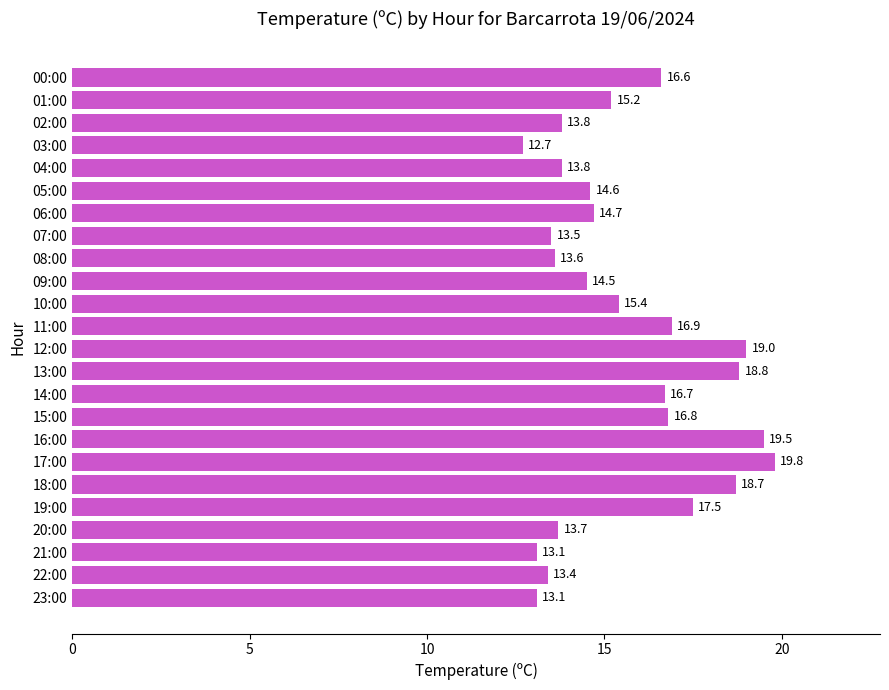

What is the difference between the maximum and minimum values?

7.1